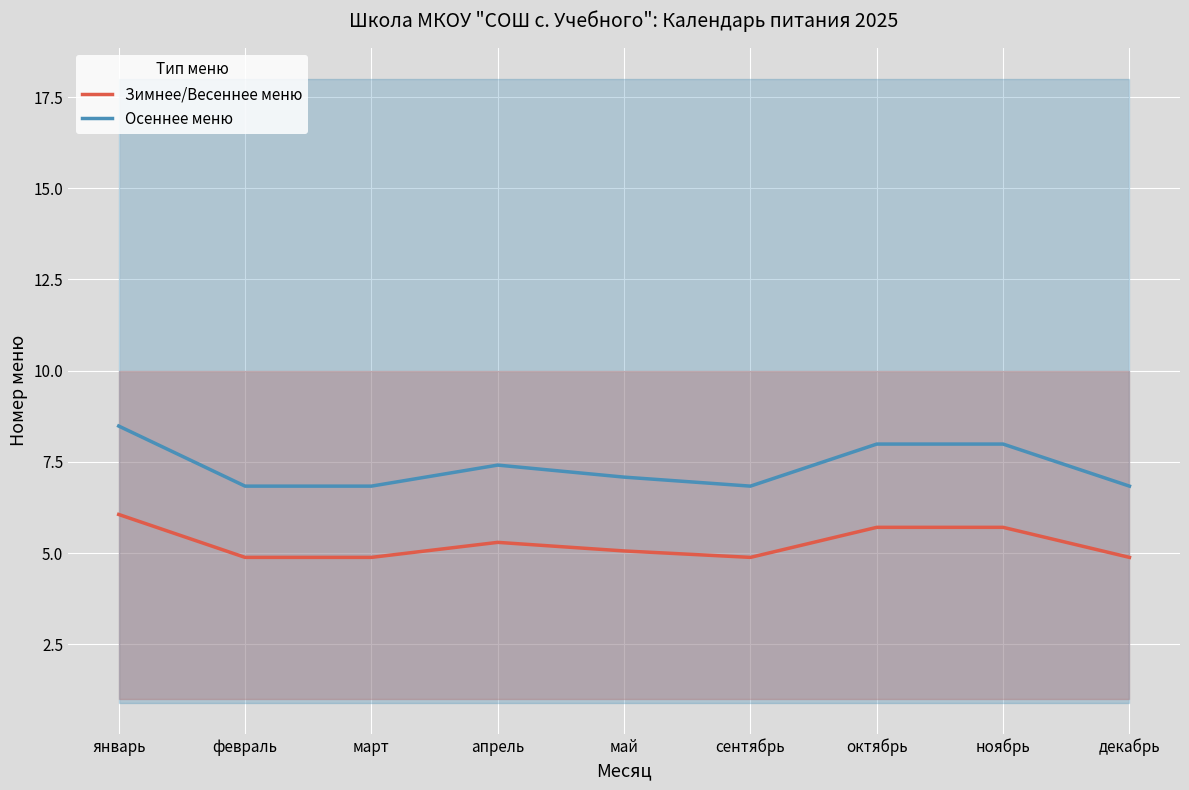

Reading left to right, what are all the values shown in this chart?

Зимнее/Весеннее меню: 6.1	4.9	4.9	5.3	5.1	4.9	5.7	5.7	4.9
Осеннее меню: 8.5	6.8	6.8	7.4	7.1	6.8	8.0	8.0	6.8